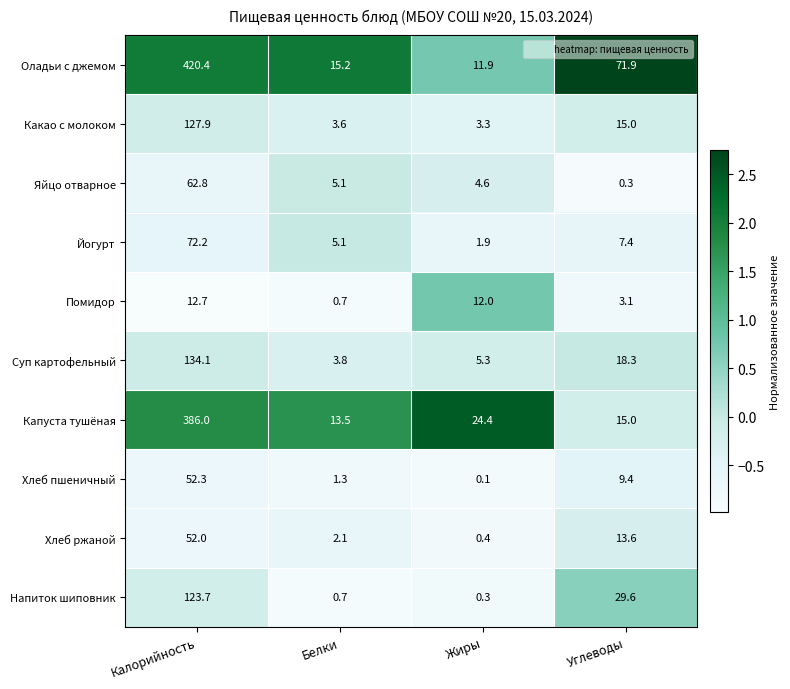

Count the number of data series in this chart.

10